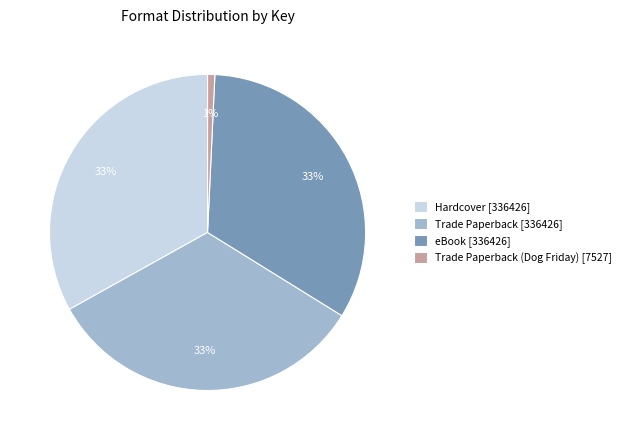

To the nearest percent, what is the average slice percentage?

25%